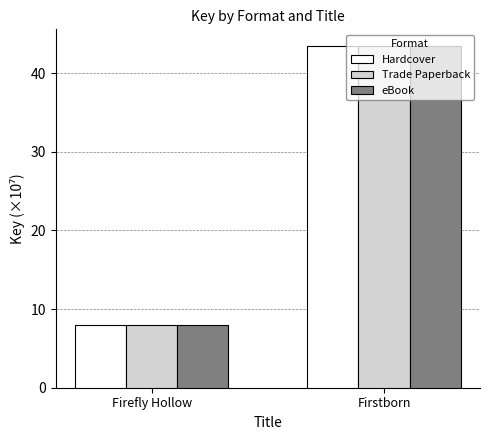

Reading right to left, list all the values displayed in this chart.

Hardcover: 43.4	7.9
Trade Paperback: 43.4	7.9
eBook: 43.4	7.9